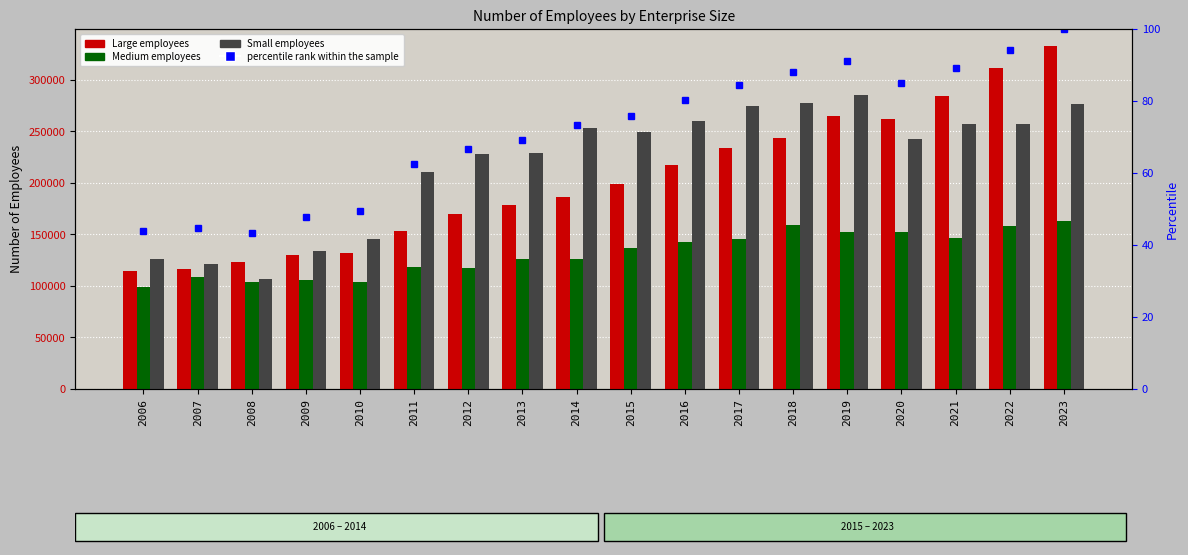

What is the difference between the highest and lowest values at 2022?

310881.9